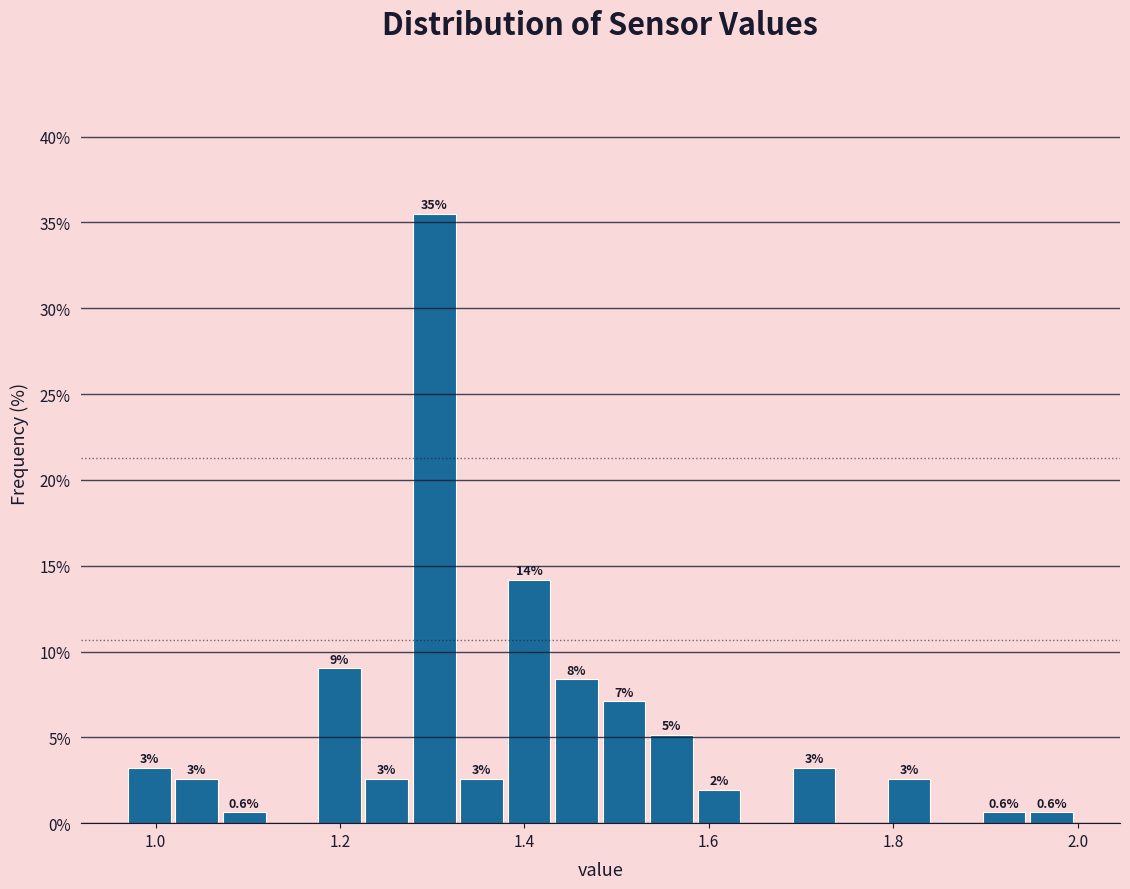

Read against the x-axis, roughly where is the centre of the tallest bar?

1.30